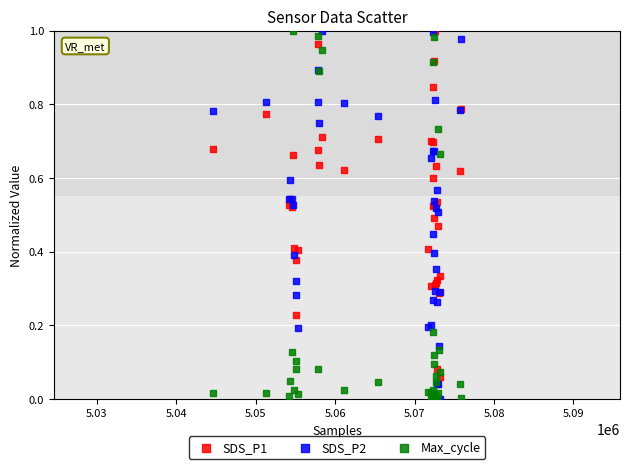

What are all the series names shown in the legend?

SDS_P1, SDS_P2, Max_cycle